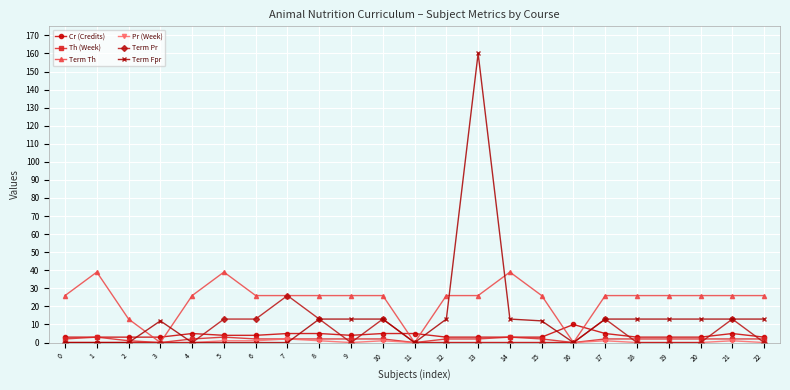

Between 3 and 17, which series saw the biggest shift?

Term Th